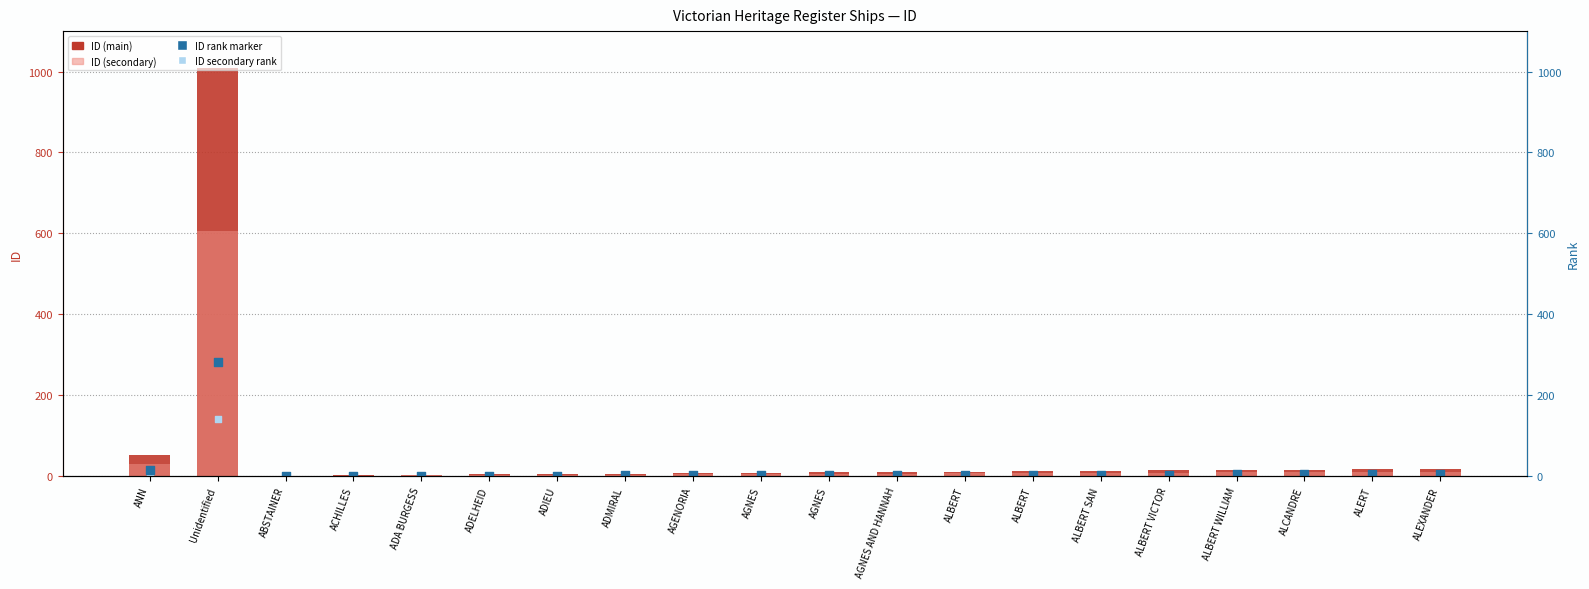

At which category is the sum across all series the highest?

Unidentified